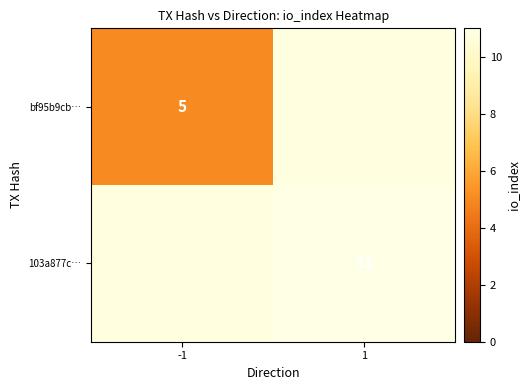

The bf95b9cb… series shows 5 at -1. True or false?

True